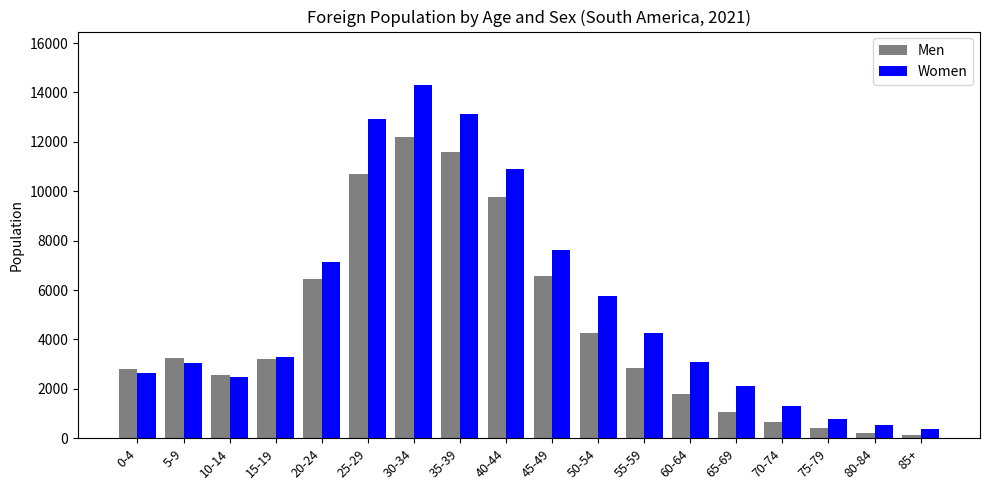

What is the label of the 13th bar from the left?

60-64